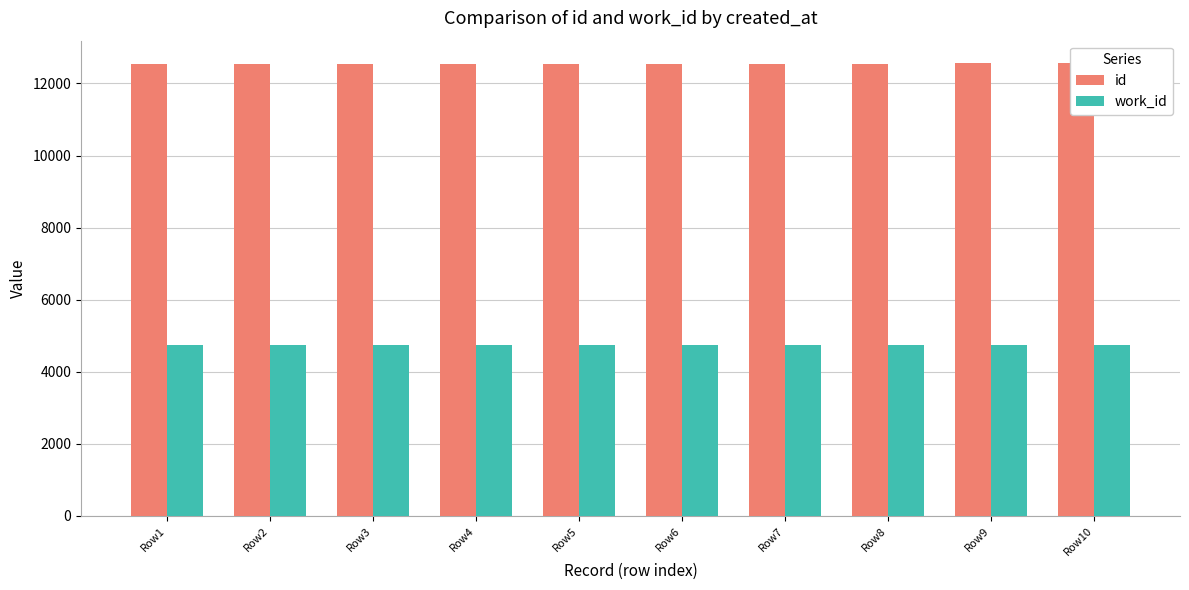

What are all the series names shown in the legend?

id, work_id